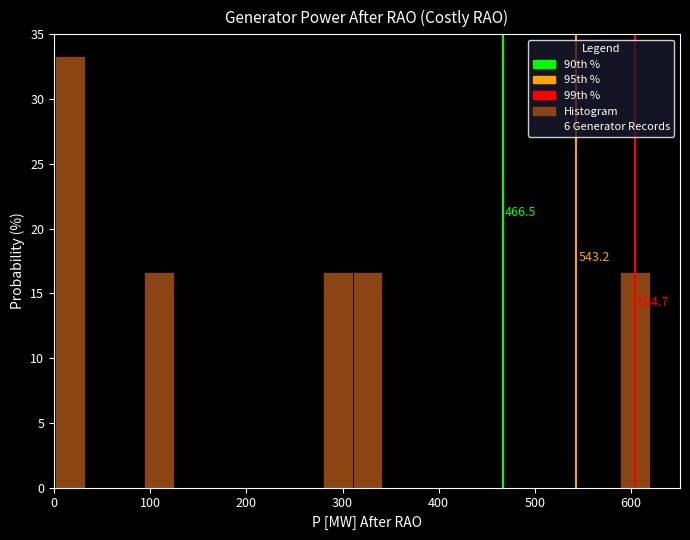

Read against the x-axis, roughly where is the centre of the tallest bar?

20